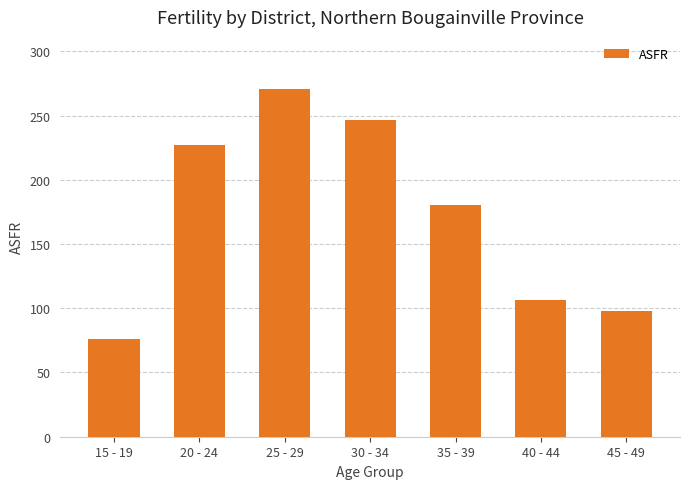

Which label corresponds to the smallest value in the chart?

15 - 19